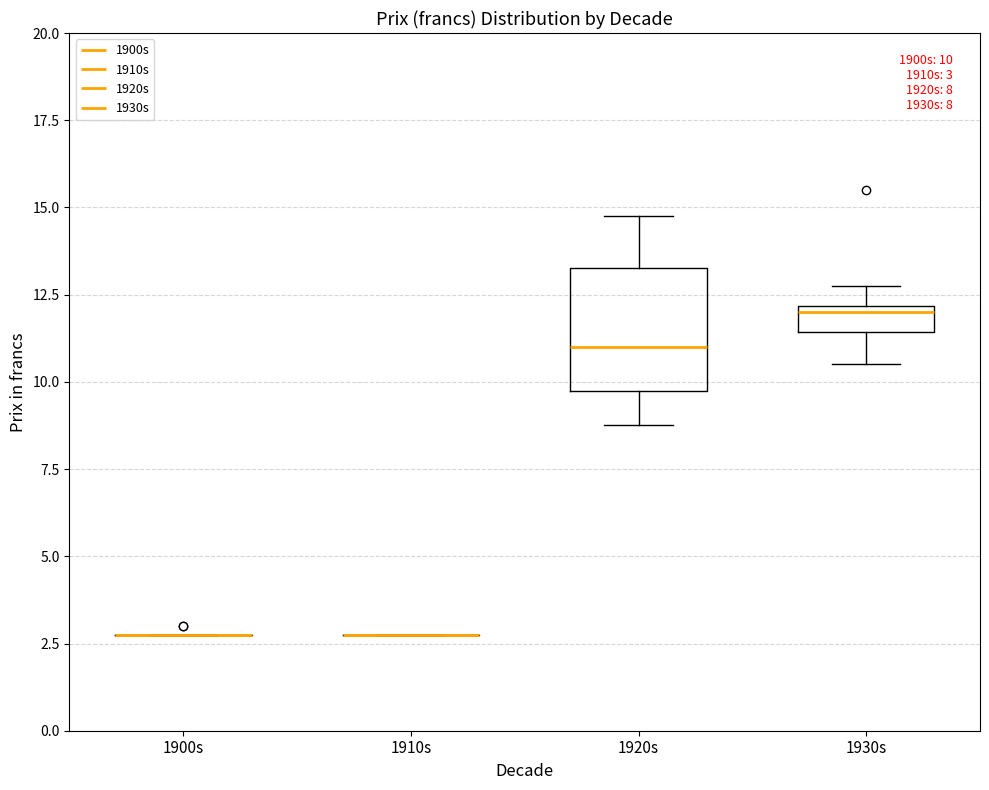

Which box is the tallest, from its lower edge to its upper edge?

1920s